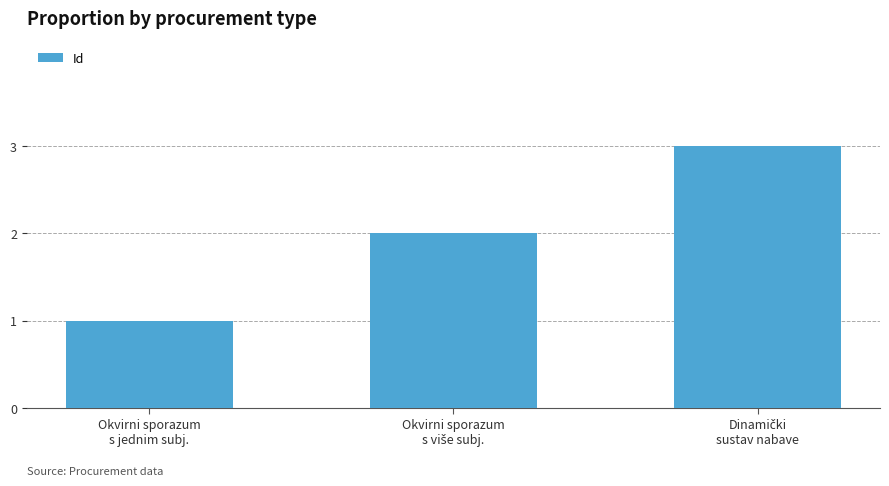

What is the minimum value shown in the chart?

1